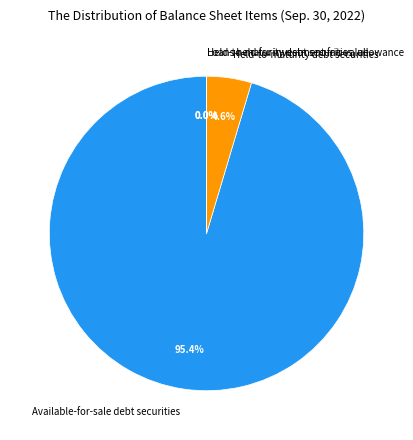

What is the largest slice in the pie chart?

Available-for-sale debt securities